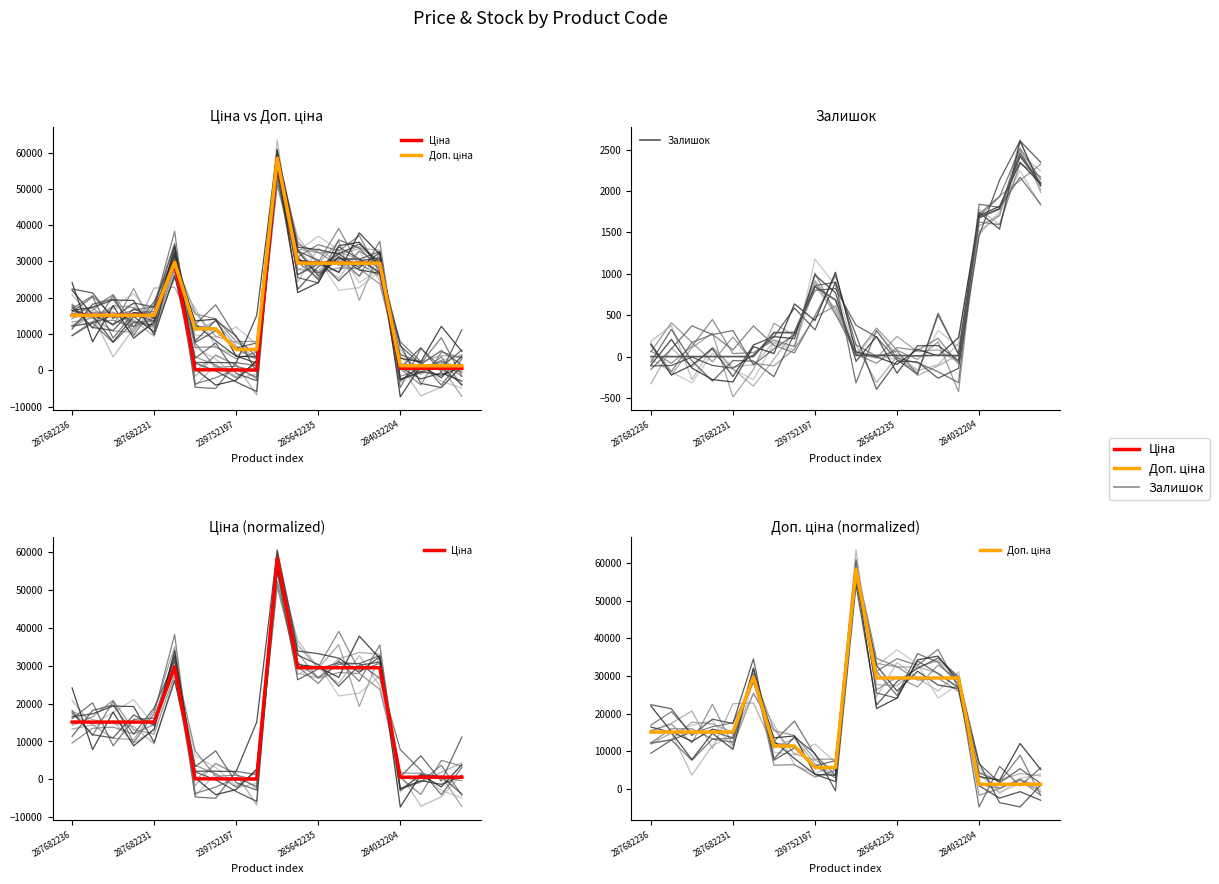

Is it true that Ціна equals 539.0 at 19?

True